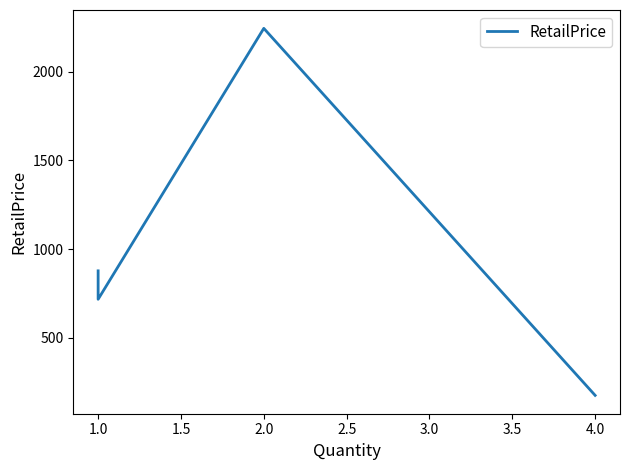

The chart shows a value of 165.5 at 1.0. True or false?

False